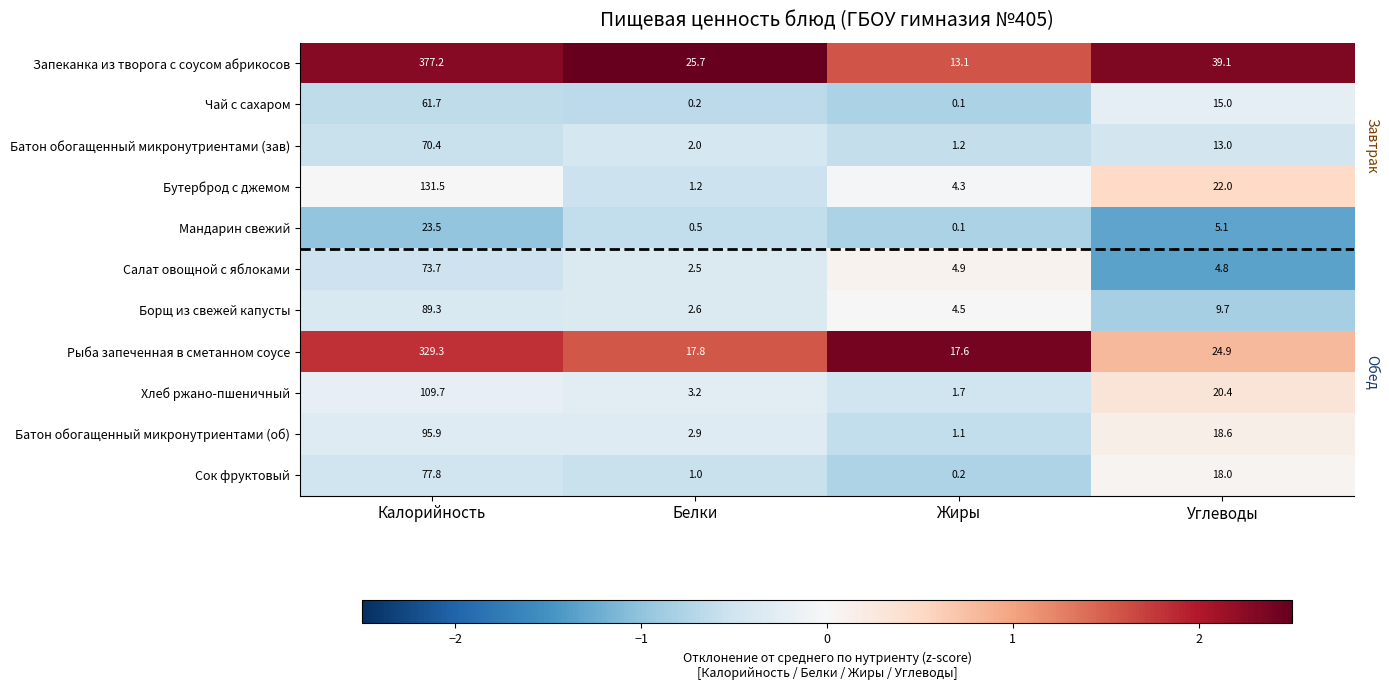

What is the minimum value shown in the chart?

0.1